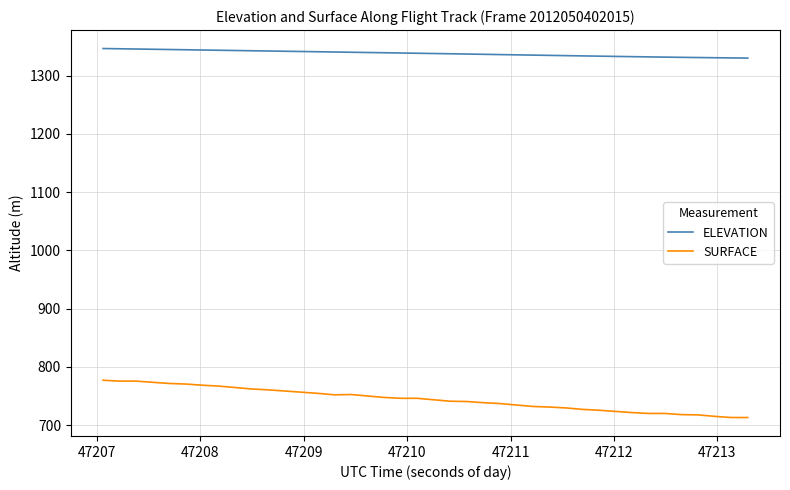

Which series has the largest total across all categories?

ELEVATION